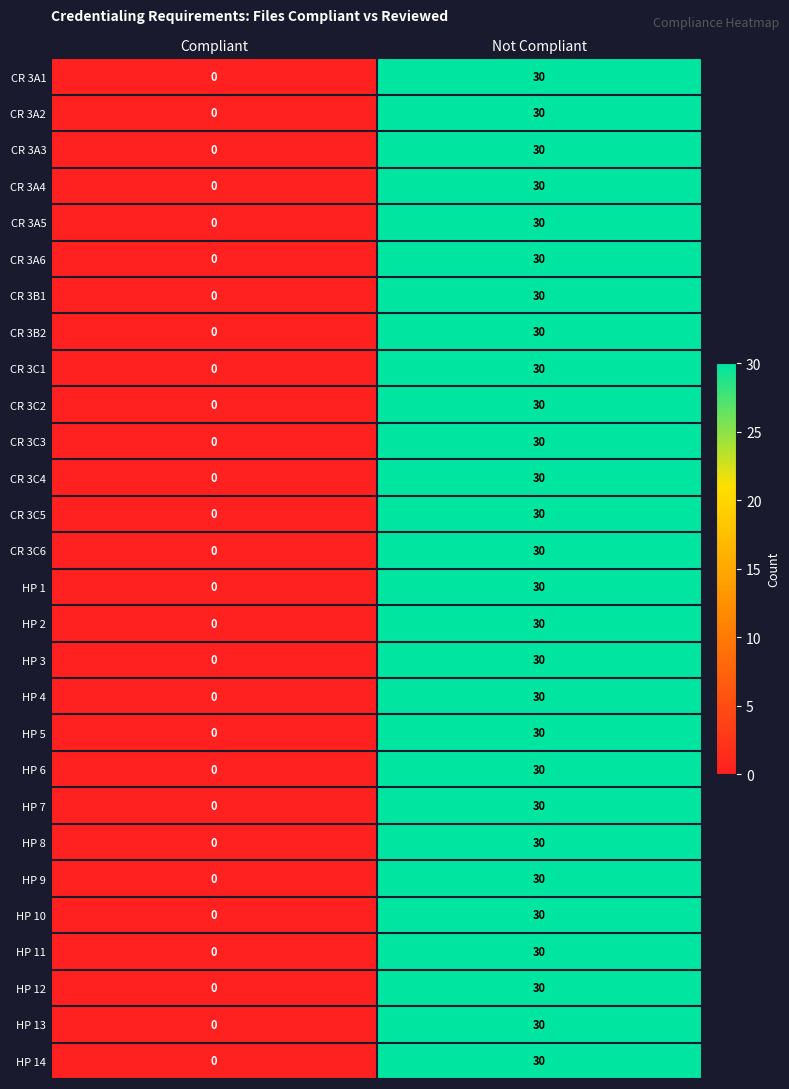

At which label is HP 10 closest to 15?

Compliant